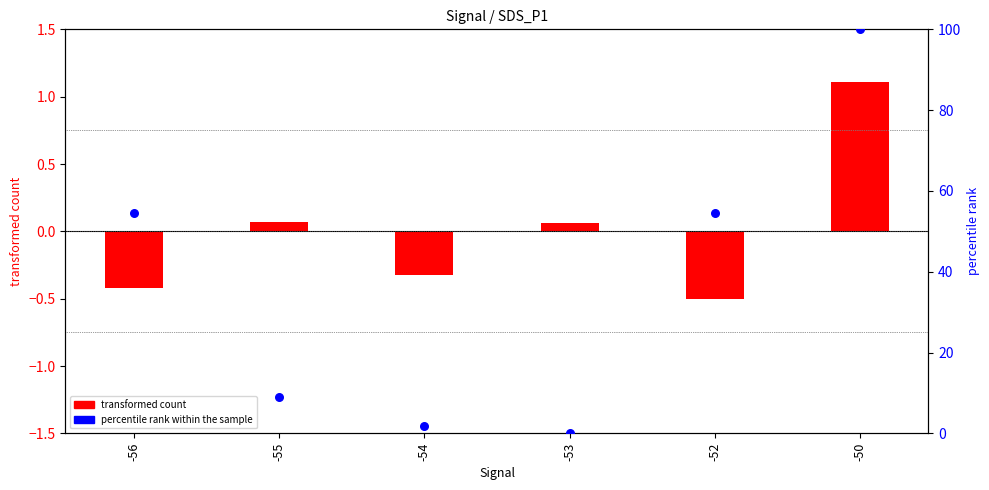

What is the total value across all series at -52?

54.0